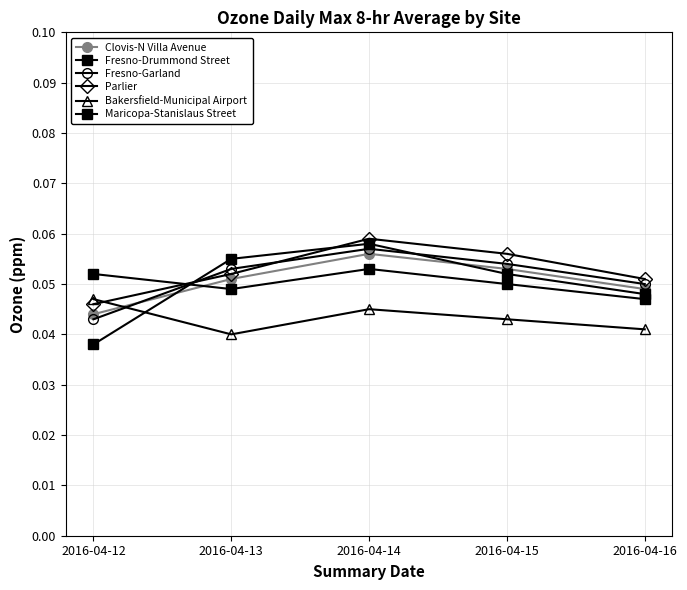

Is the value of Bakersfield-Municipal Airport at 2016-04-14 greater than the value of Fresno-Drummond Street at 2016-04-12?

Yes